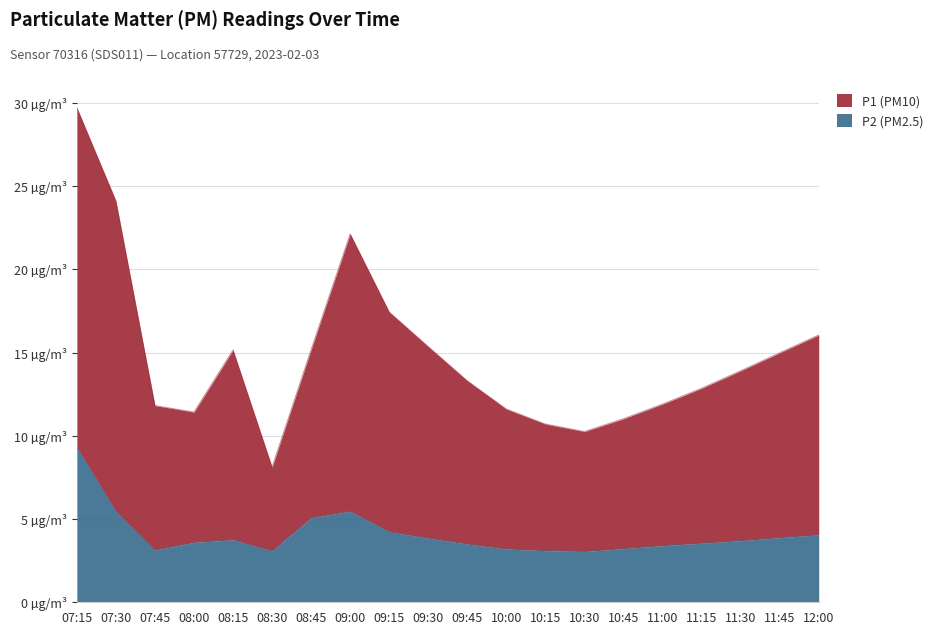

In P2 (PM2.5), how many points are lower than both neighbors (excluding endpoints)?

3